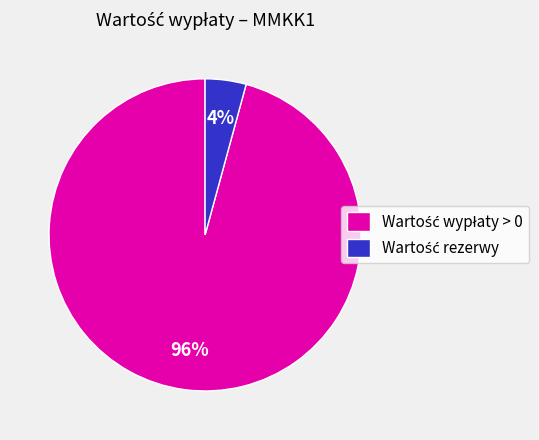

To the nearest percent, what is the difference between the largest and smallest slice percentages?

92%